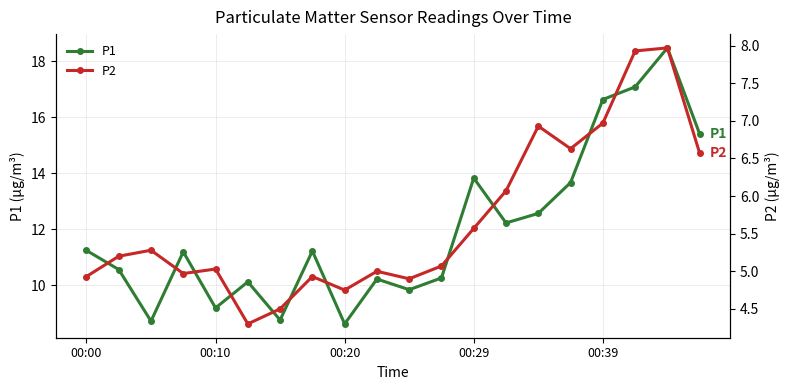

What is the average value of the P2 series?

5.7